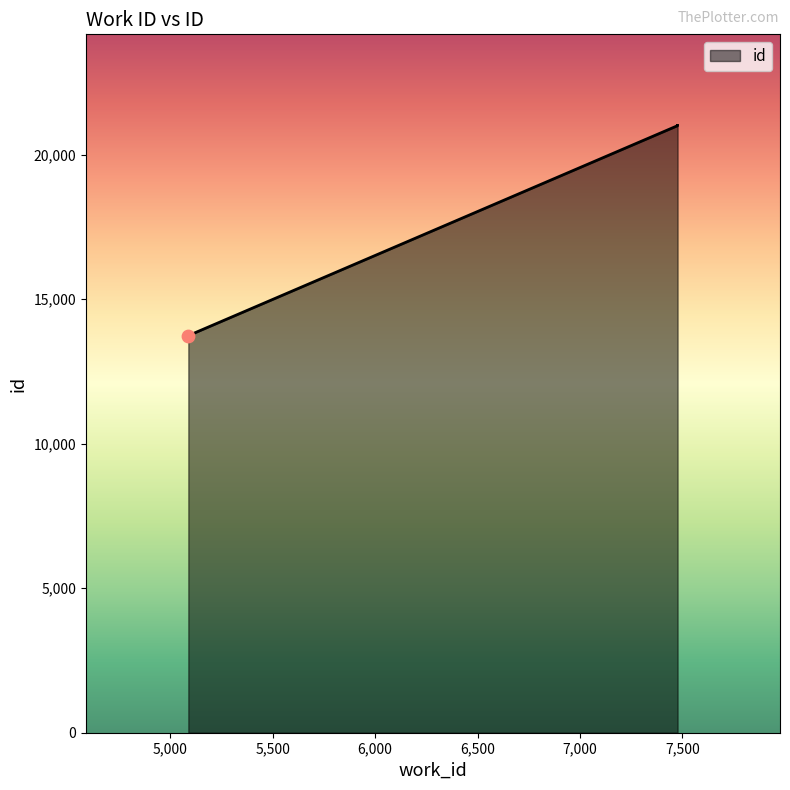

What is the change in value from 5088 to 7476?

+7264